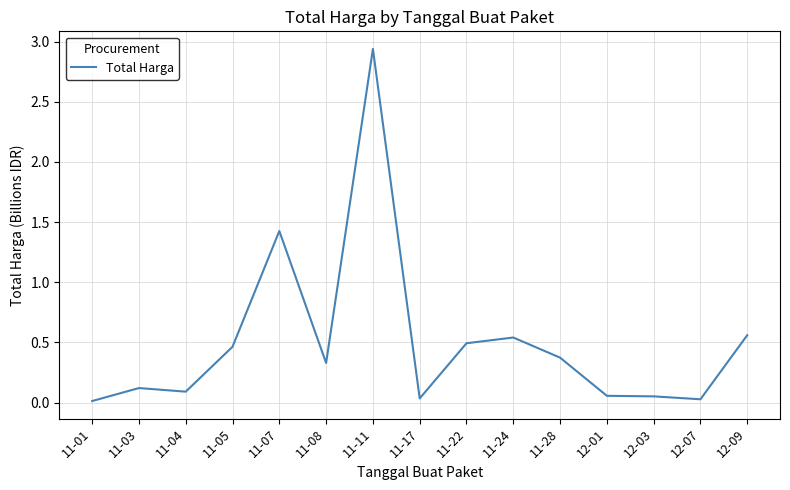

Count the number of categories in the chart.

15